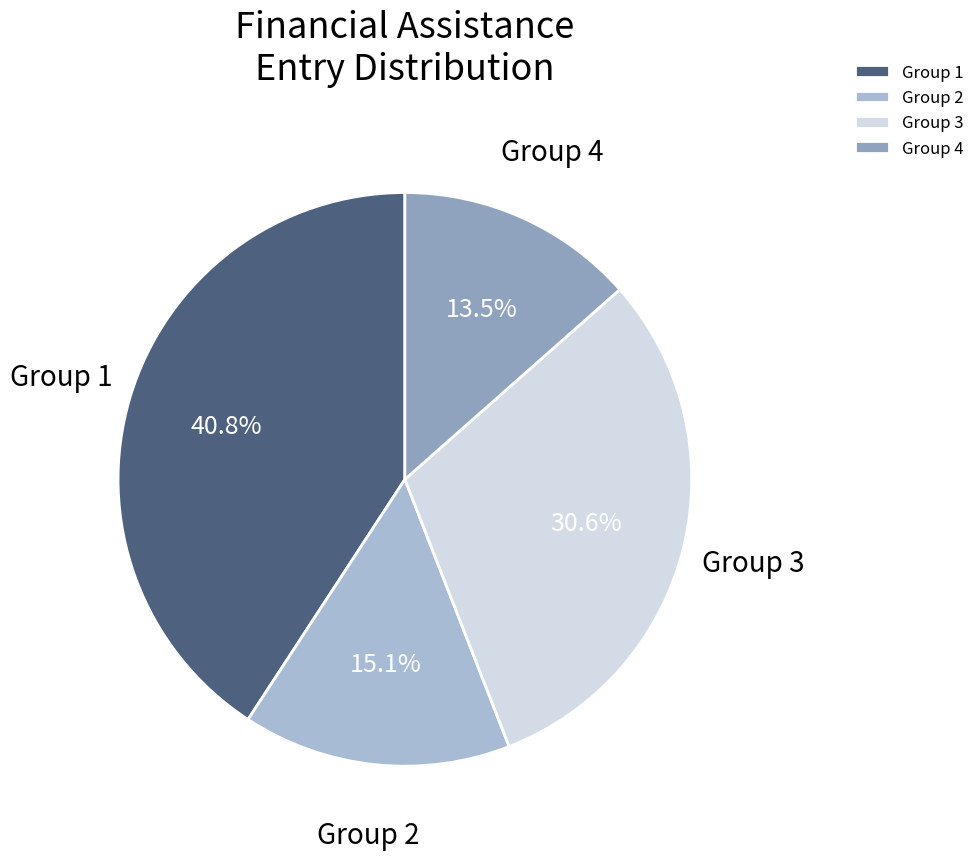

Count the number of slices in the pie.

4